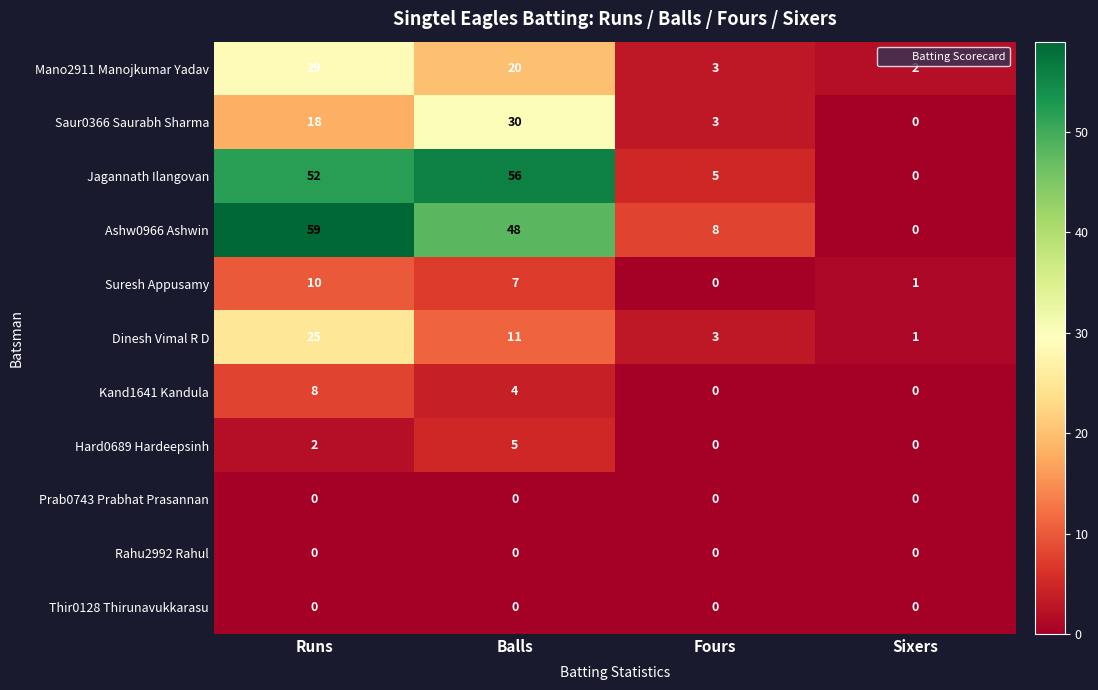

Which series changed the most between Fours and Sixers?

Ashw0966 Ashwin